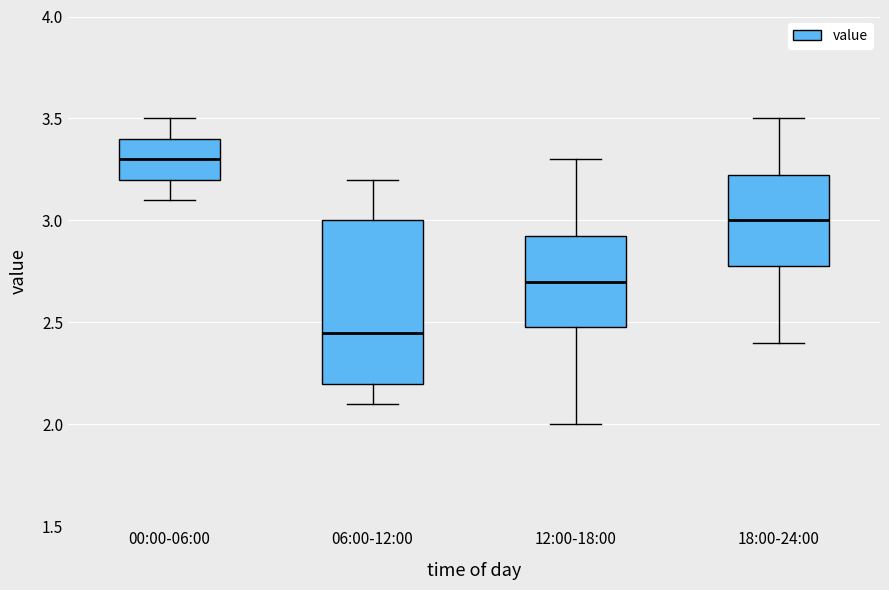

Where is the upper edge of the box for 06:00-12:00 on the y-axis? The values are not printed on the chart, so give them approximately, as read against the axis.

3.00